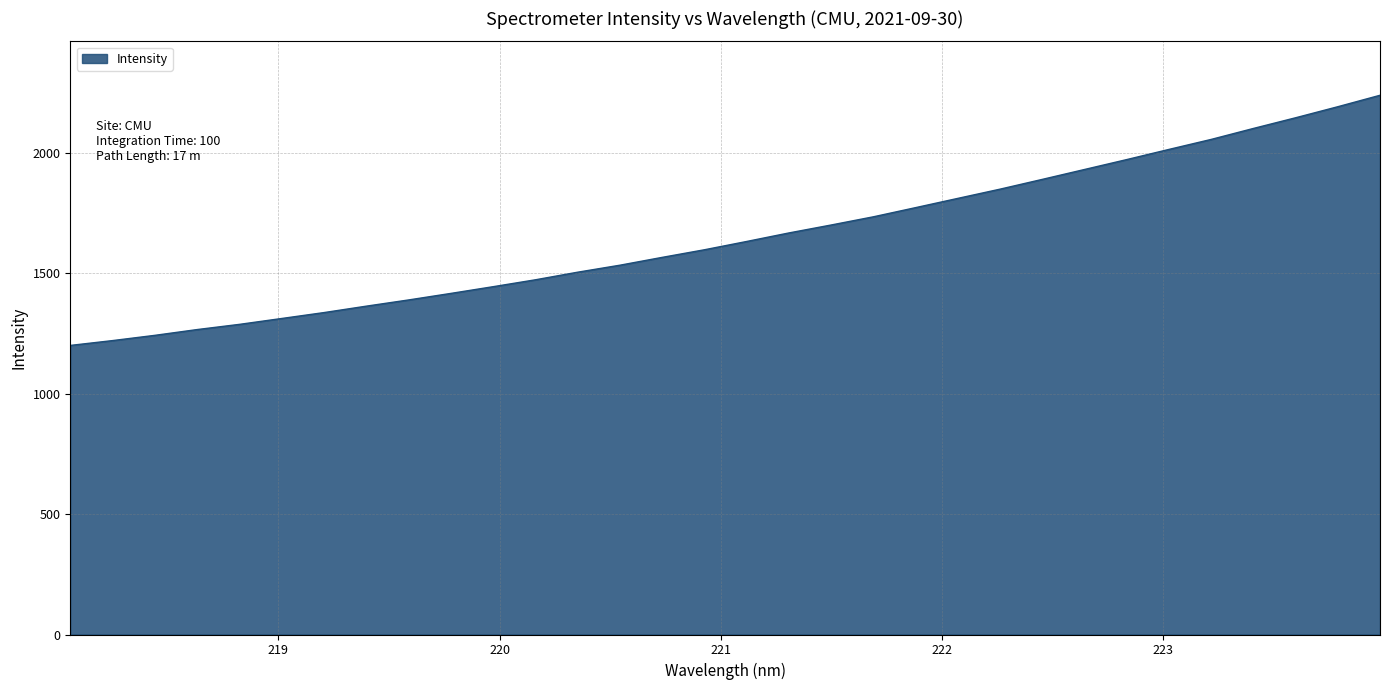

What is the greatest value displayed?

2238.0